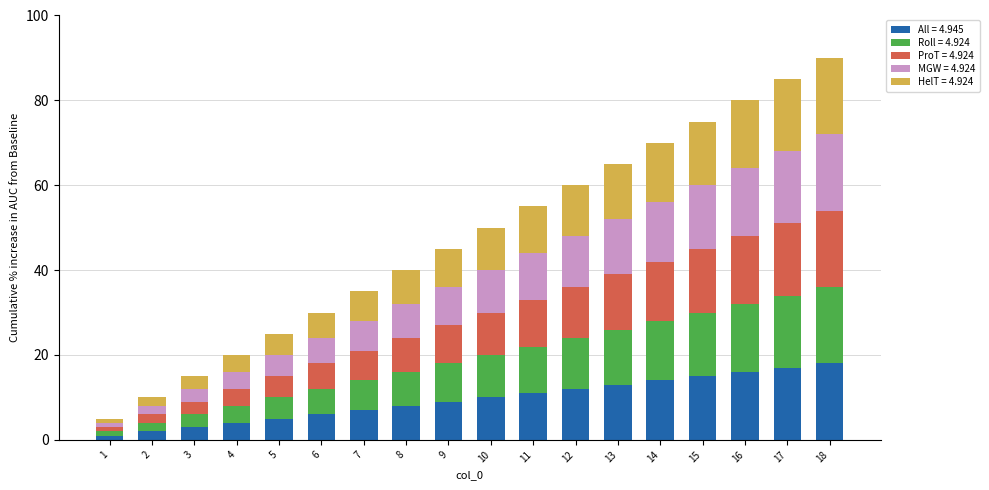

How many bars are there in total?

18